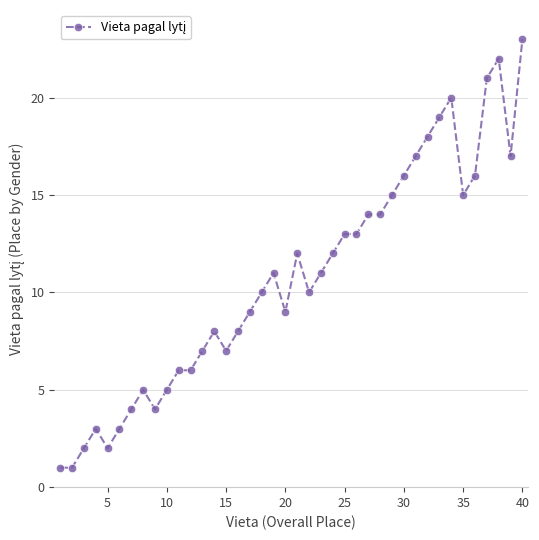

True or false: the data has more than 1 interior local peaks.

True